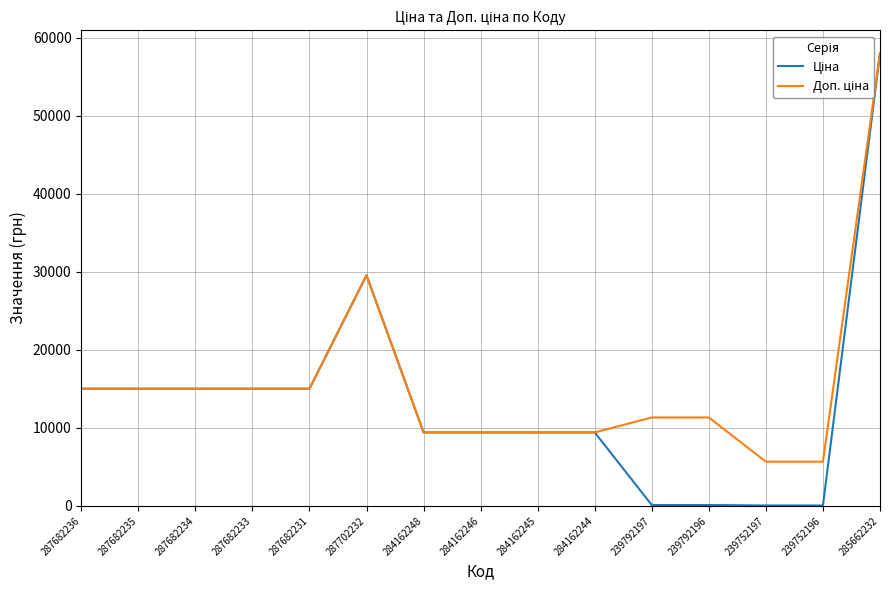

What is the total value across all series at 287682234?

30038.4